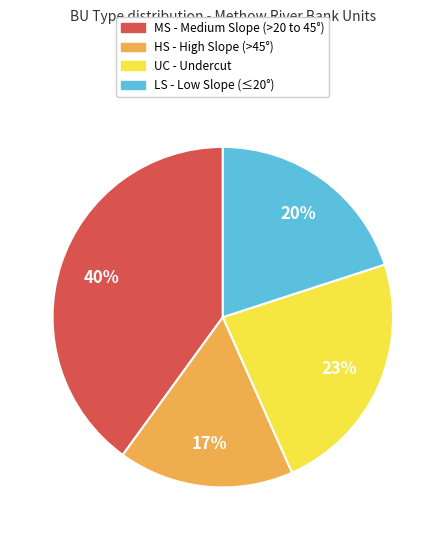

To the nearest percent, what is the difference between the largest and smallest slice percentages?

23%